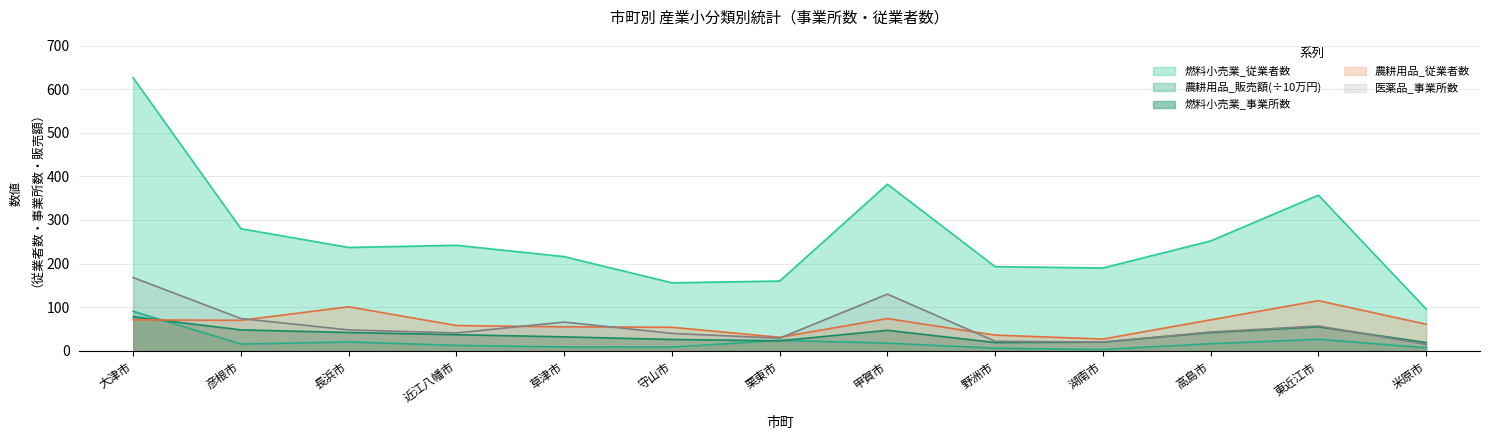

What is the average value of the 農耕用品_従業者数 series?

63.4